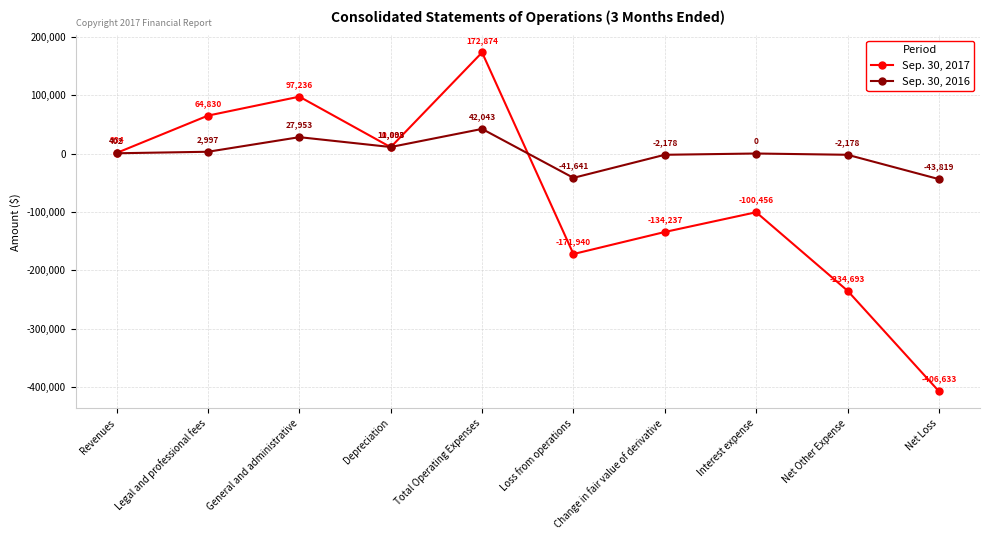

What position from the right is Depreciation?

7